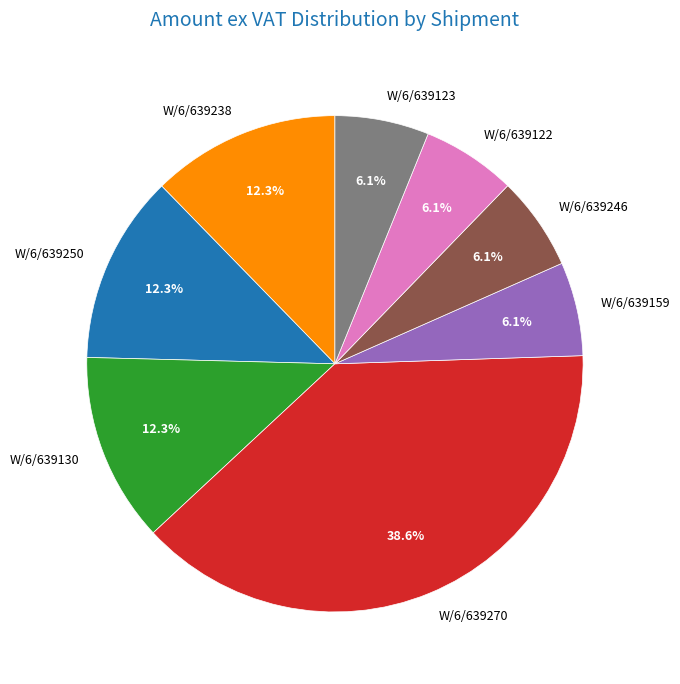

Does any single category account for the majority?

No